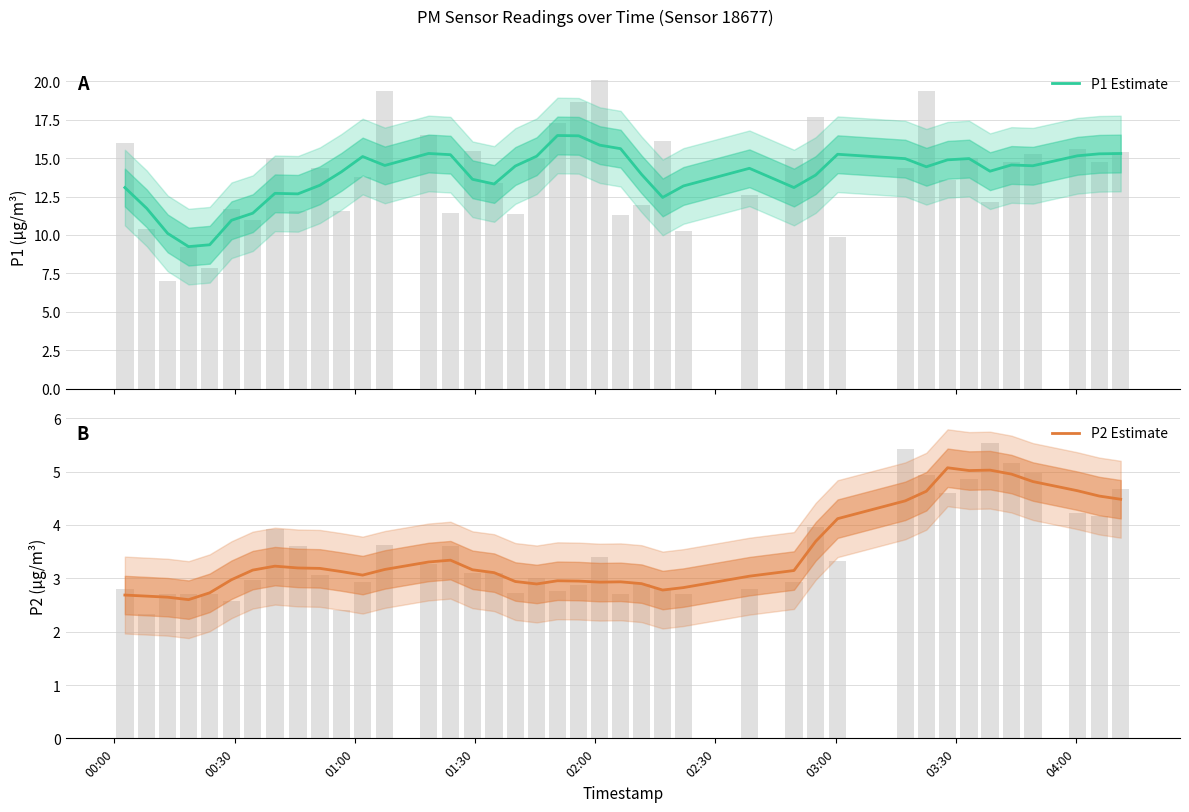

What is the minimum value for P1 Estimate?

9.2